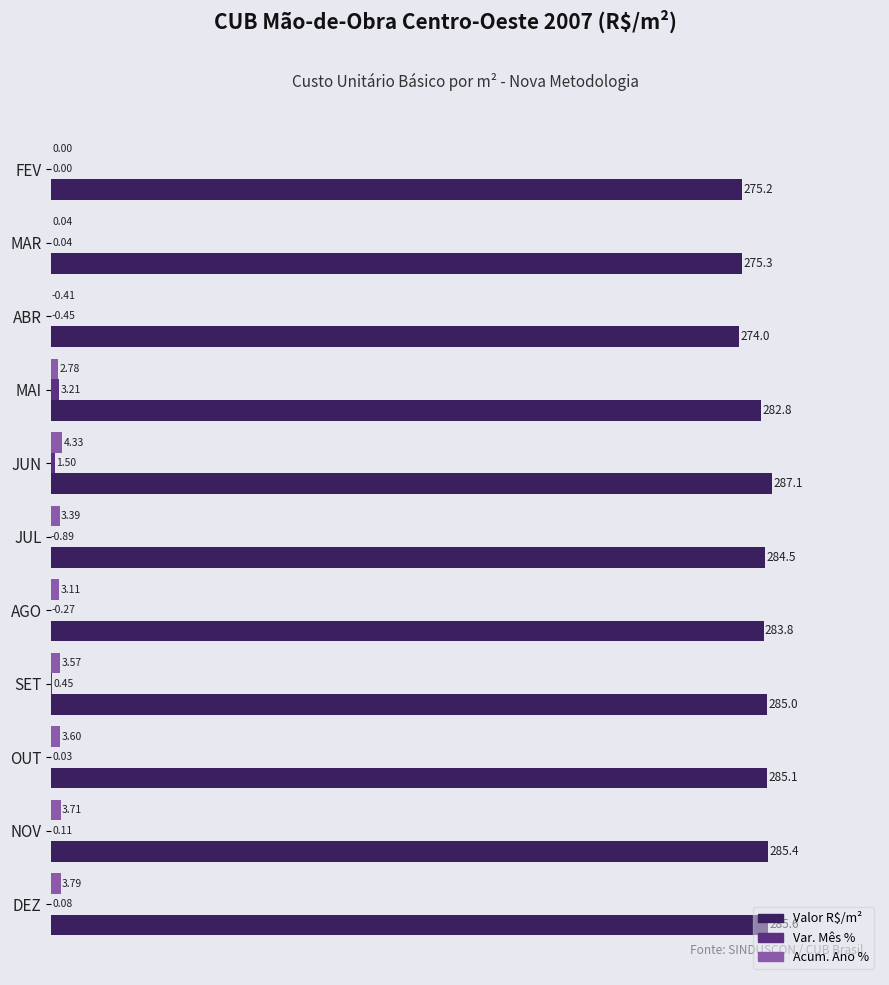

At which label is Valor R$/m² closest to 280?

MAI